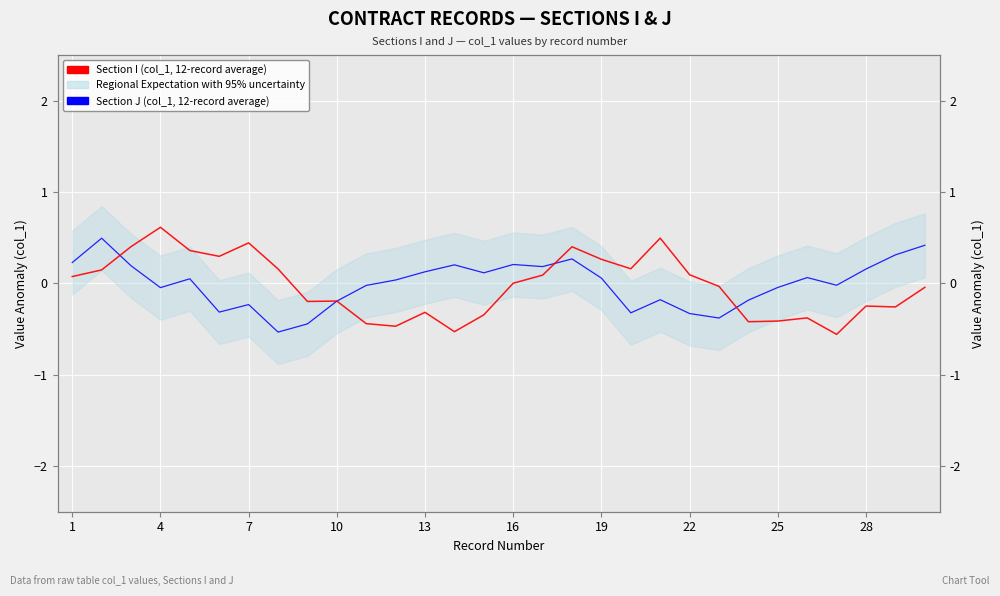

What is the spread (max minus min) of values at 16?

0.6